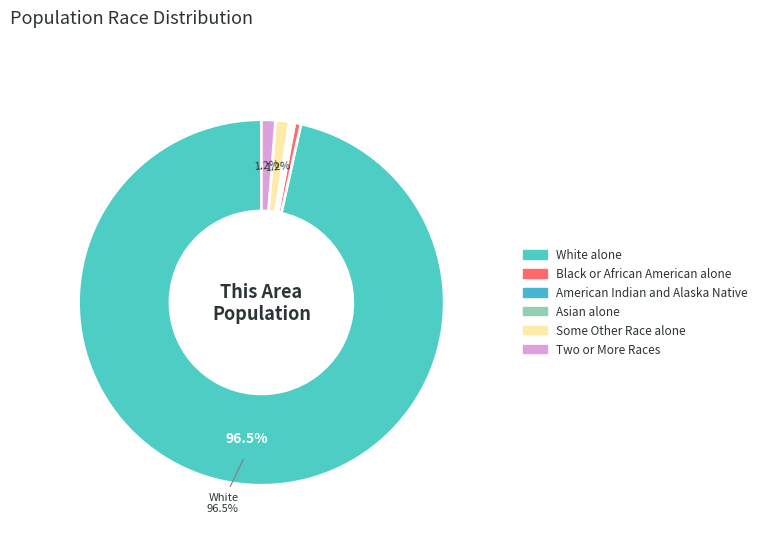

Is it true that Asian alone is 10% of the pie?

False